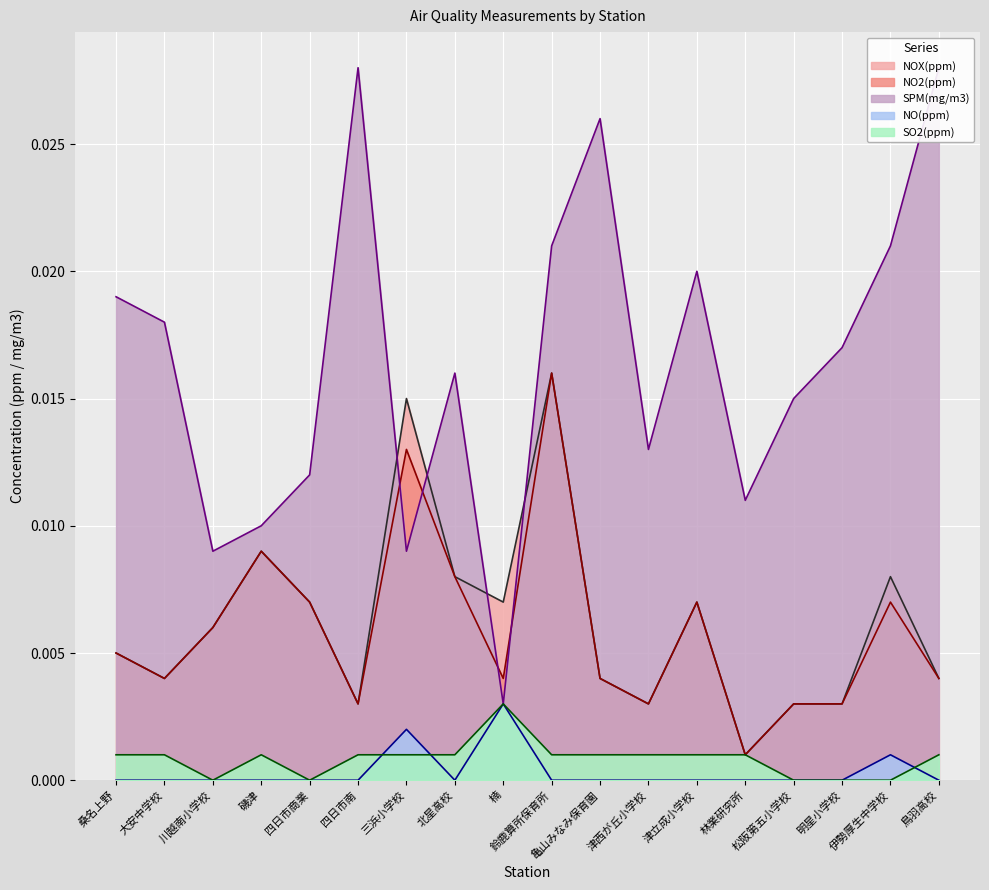

At which category is the sum across all series the highest?

鈴鹿算所保育所